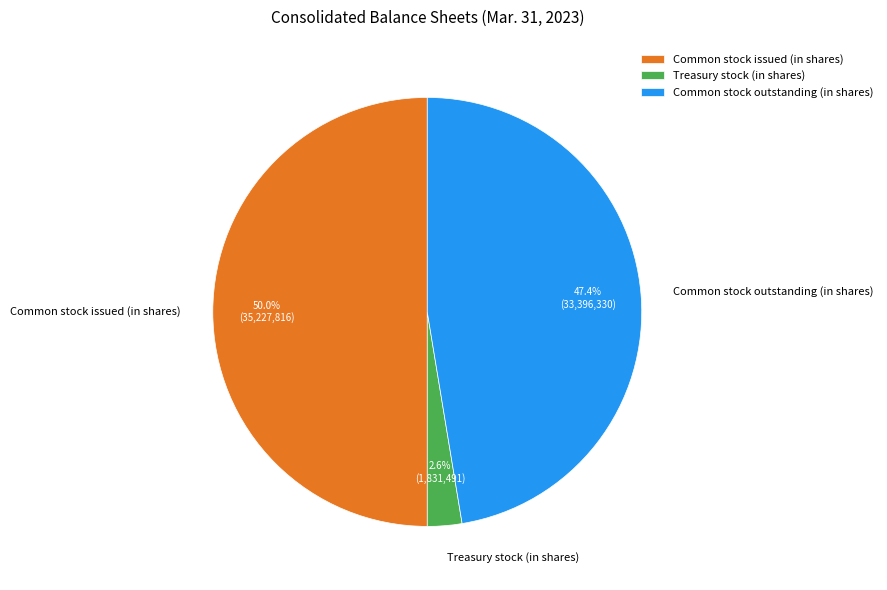

Which slice is the largest?

Common stock issued (in shares)